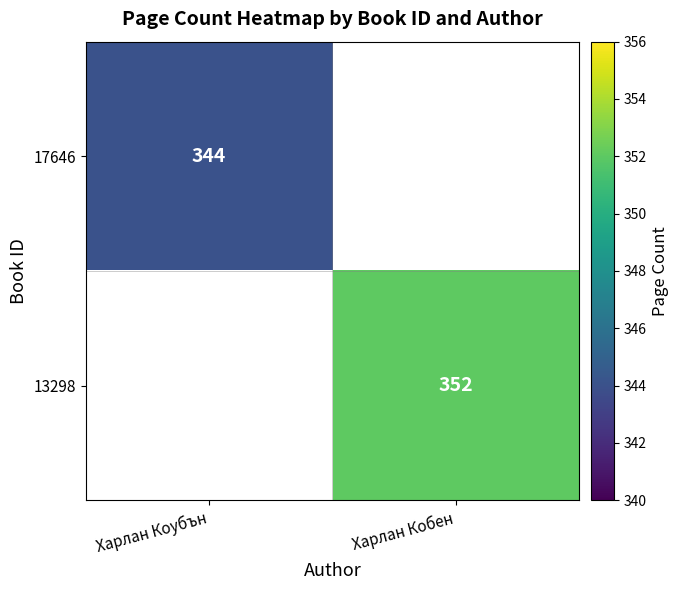

The 13298 series shows 236 at Харлан Кобен. True or false?

False